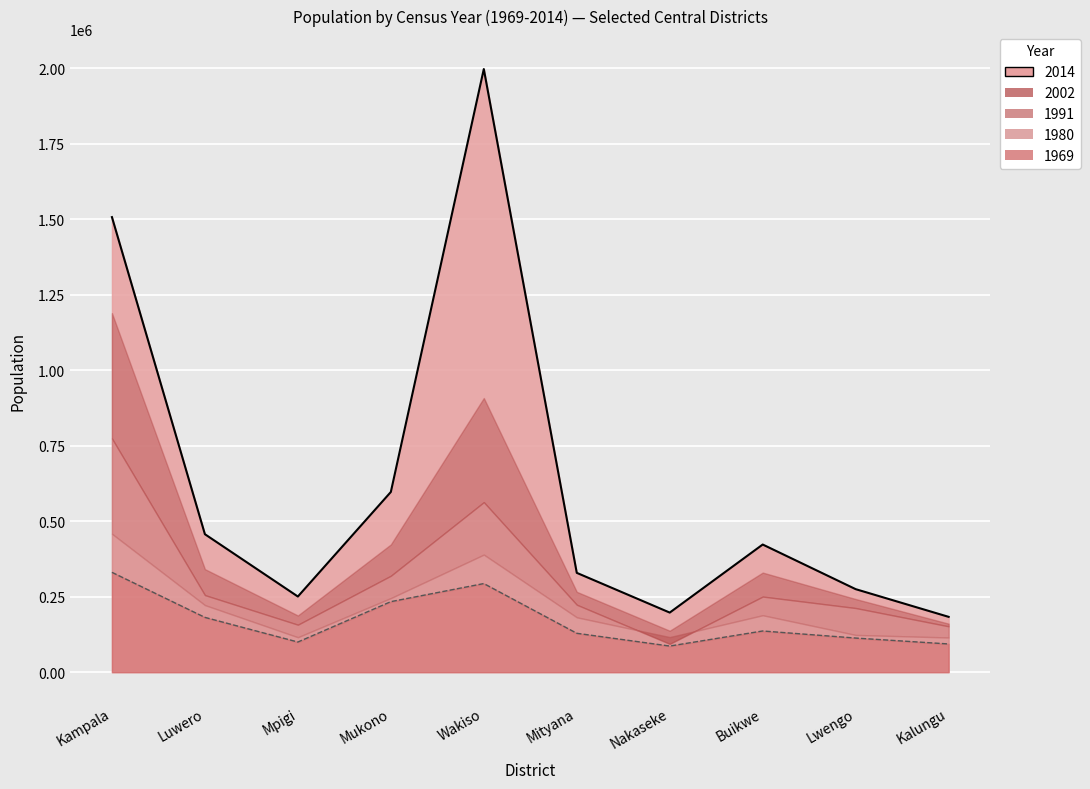

The value of 1980 at Lwengo is 192847. True or false?

False